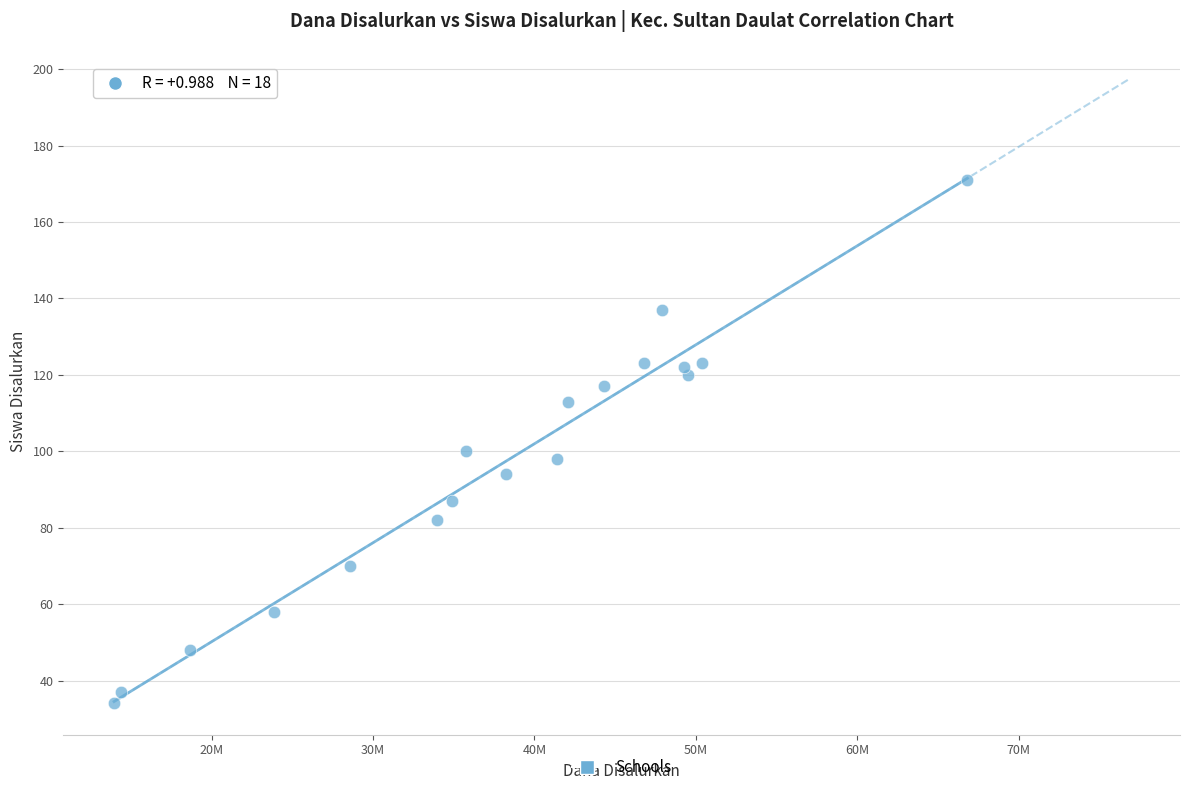

What is the range of X values (max minus min)?

52875000